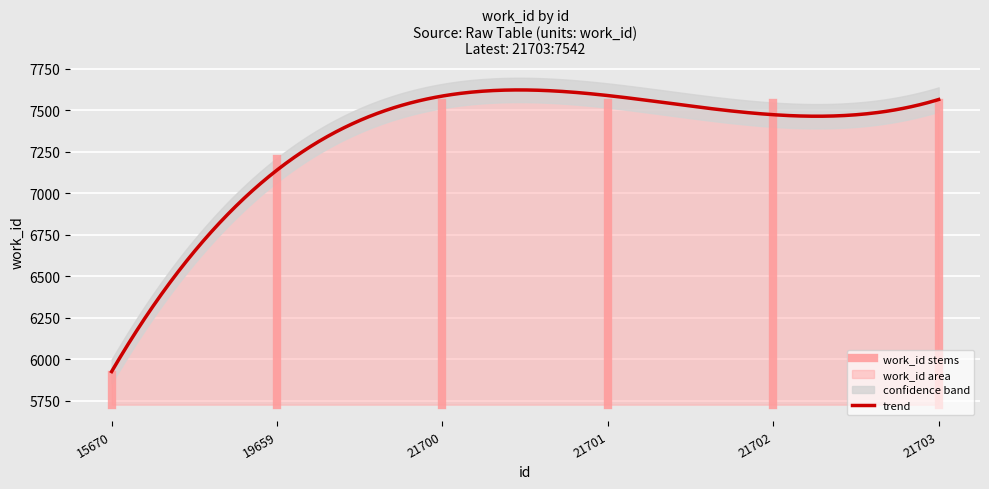

Count the values in the range 7207 to 7542.

5